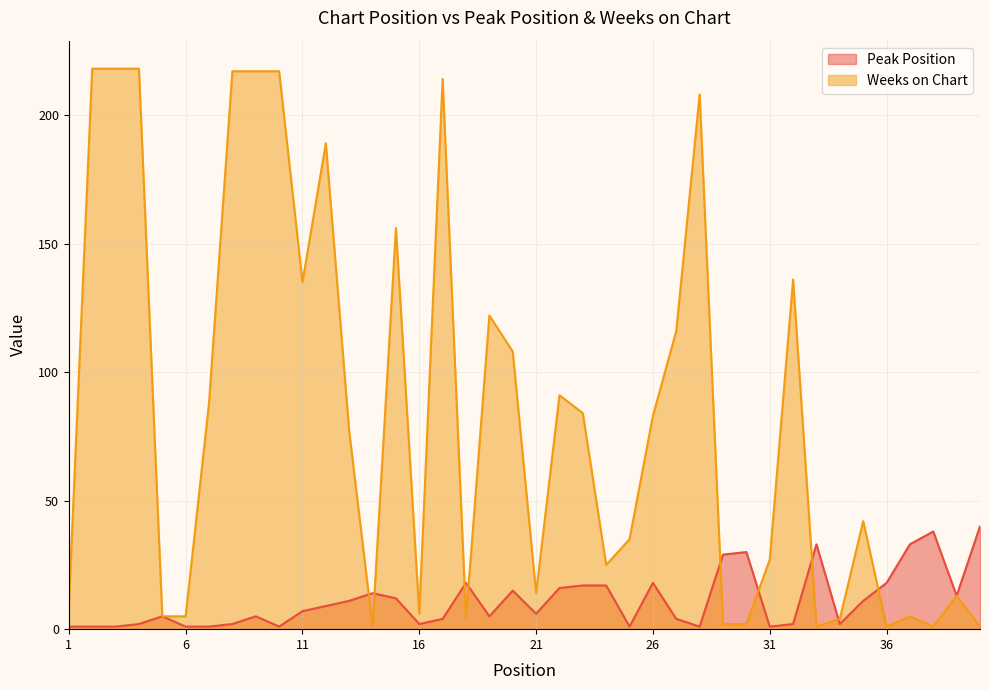

At which category does Peak Position reach its first local valley?

10